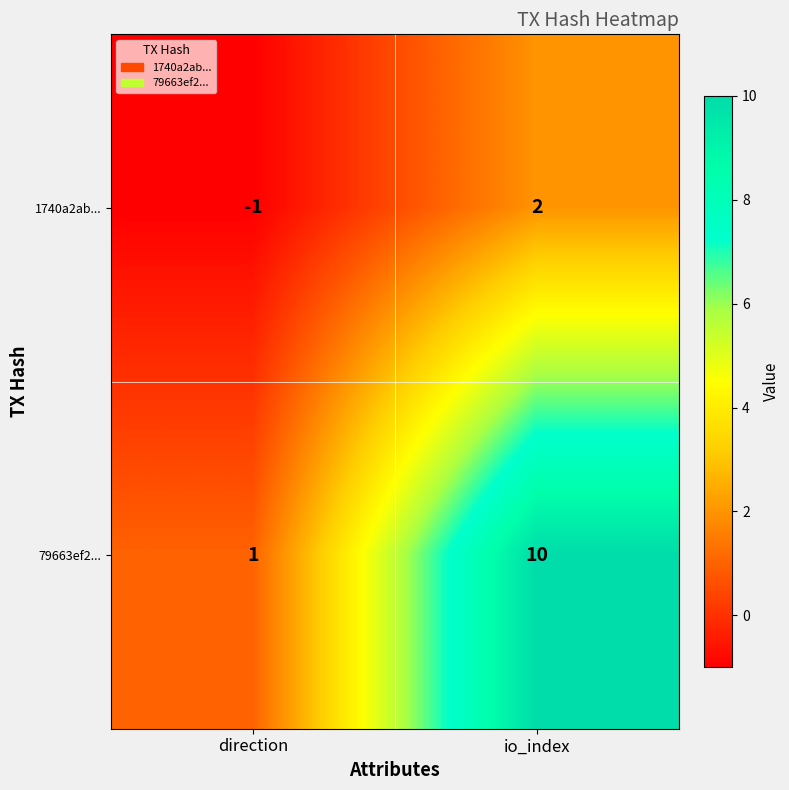

What is the smallest value displayed?

-1